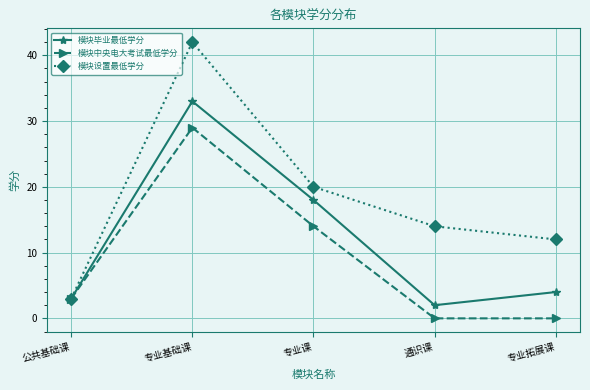

Reading right to left, extract all data points from this chart.

模块毕业最低学分: 4	2	18	33	3
模块中央电大考试最低学分: 0	0	14	29	3
模块设置最低学分: 12	14	20	42	3